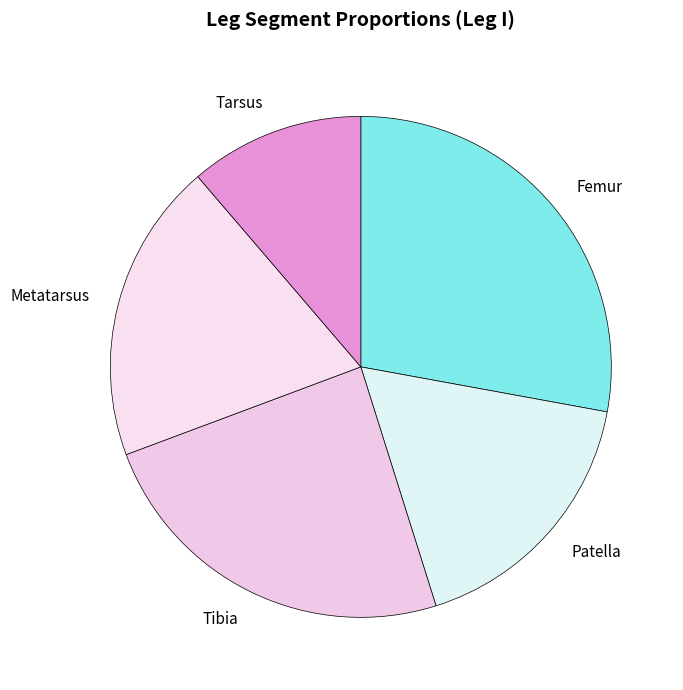

Is the sum of Tarsus and Tibia greater than half?

No